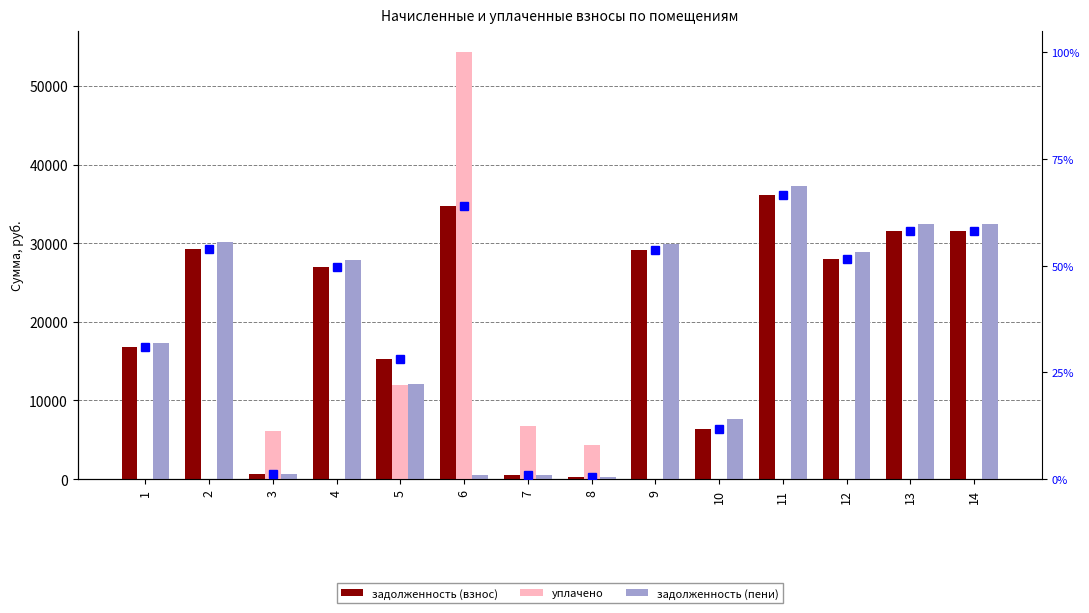

What value does the задолженность (взнос) series have at 2?

29285.9